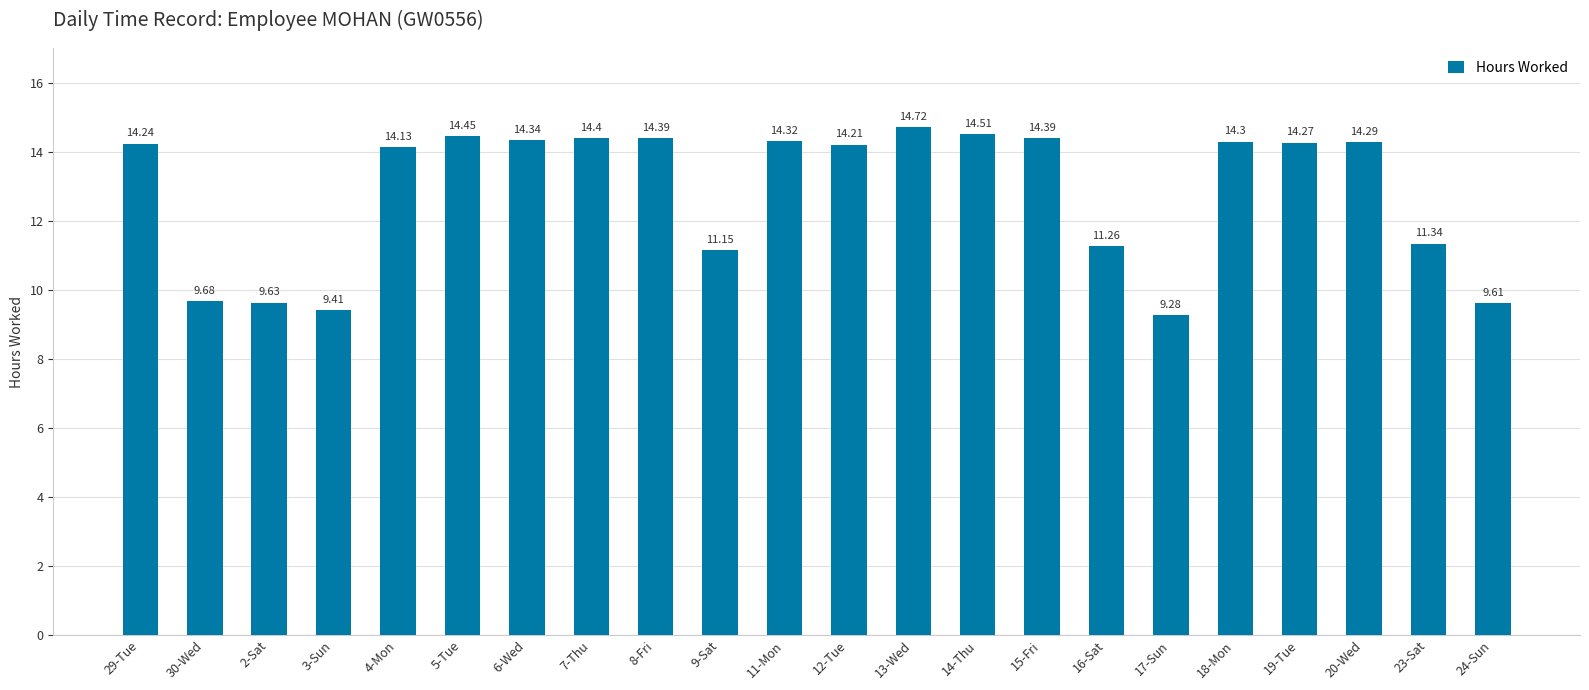

How many distinct data groups are displayed?

1